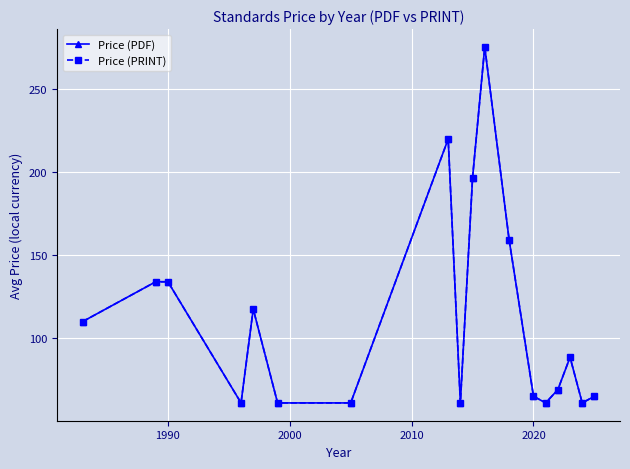

What is the average value of the Price (PRINT) series?

111.1